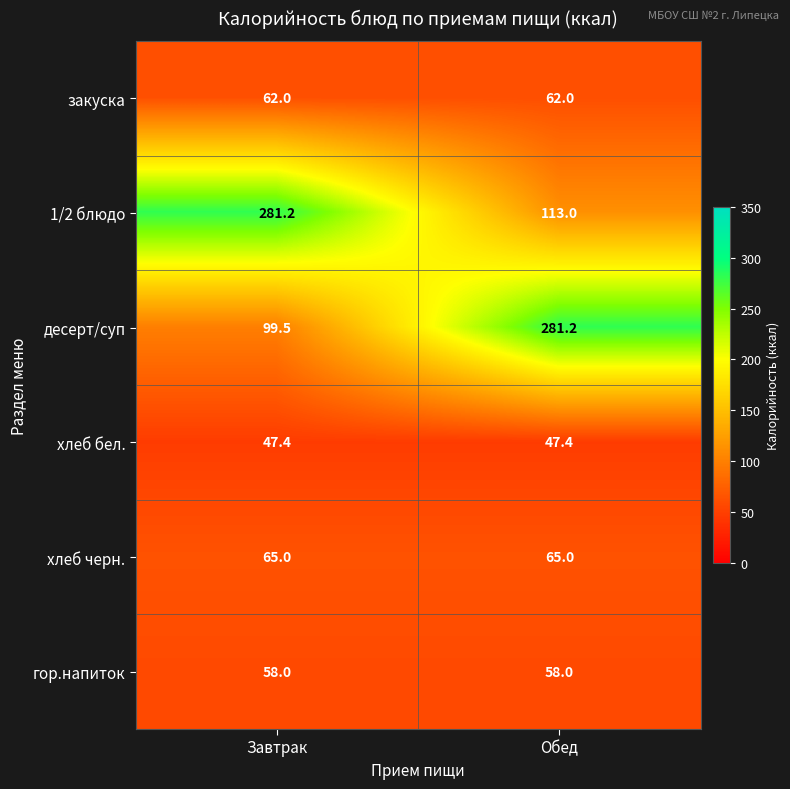

Reading left to right, transcribe all the data shown in this chart.

закуска: 62.0	62.0
1/2 блюдо: 281.2	113.0
десерт/суп: 99.5	281.2
хлеб бел.: 47.4	47.4
хлеб черн.: 65.0	65.0
гор.напиток: 58.0	58.0